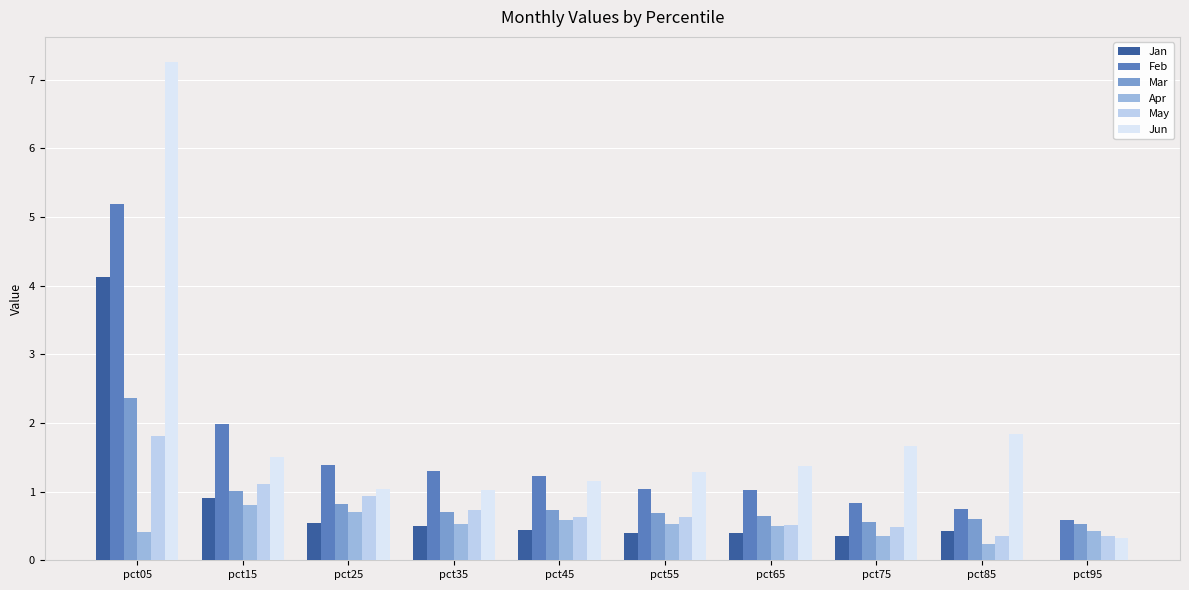

At which label does Jun reach its peak?

pct05